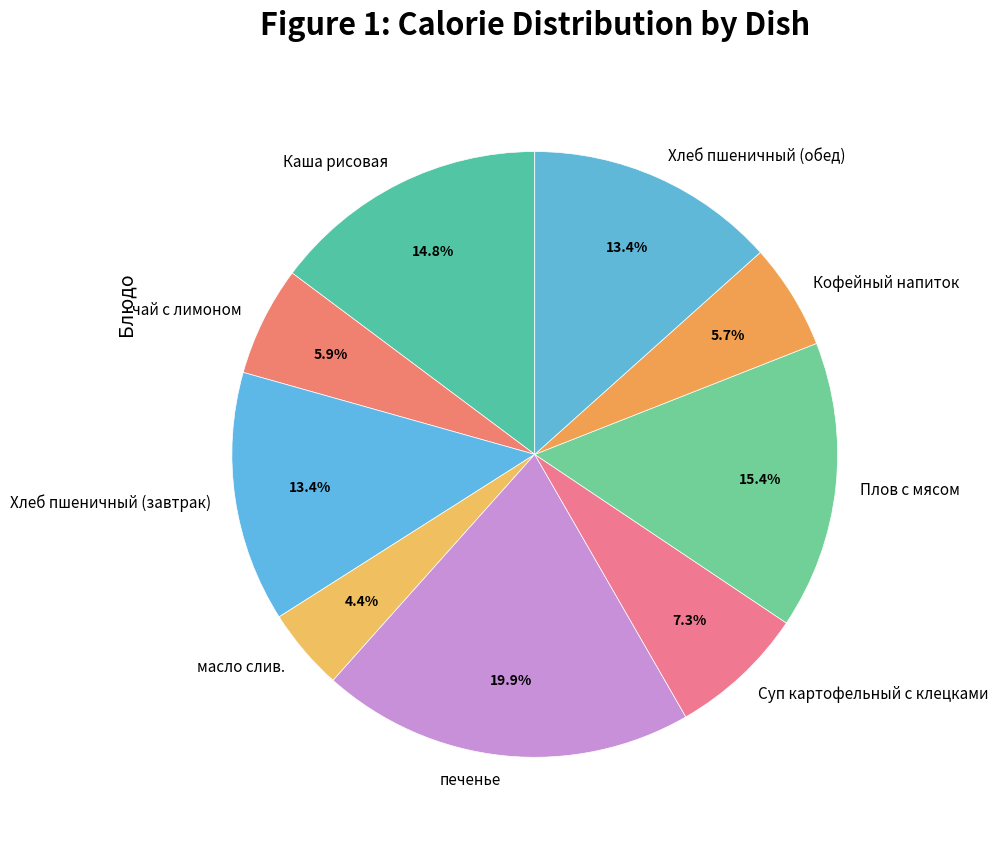

To the nearest percent, what percentage of the pie is Хлеб пшеничный (завтрак)?

13%